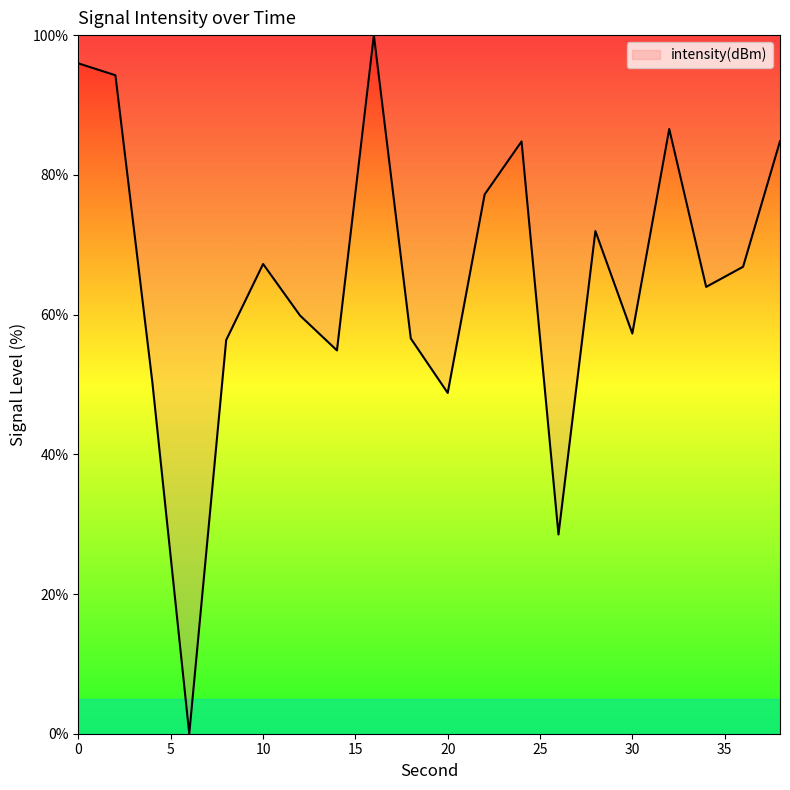

What is the greatest value displayed?

100.0